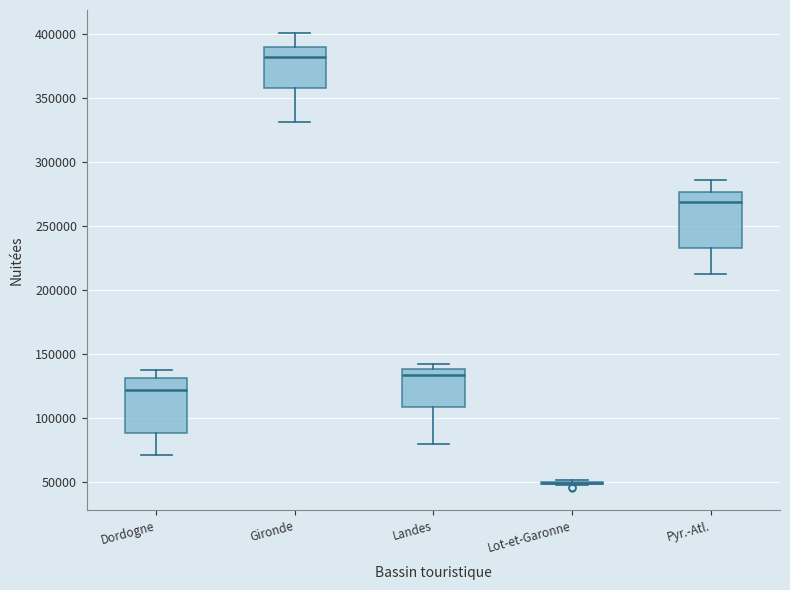

Reading left to right, read every box against the y-axis: the position of its median line, the range the box covers, and the ends of its whiskers. The values are not printed on the chart, so give them approximately, as read against the axis.

Dordogne: median 120000, box 90000 to 130000, whiskers 70000 to 135000
Gironde: median 380000, box 360000 to 390000, whiskers 330000 to 400000
Landes: median 135000, box 110000 to 140000, whiskers 80000 to 140000 (just above the box's upper edge)
Lot-et-Garonne: box collapsed to a line at 50000, whiskers 50000 to 50000
Pyr.-Atl.: median 270000, box 235000 to 275000, whiskers 210000 to 285000